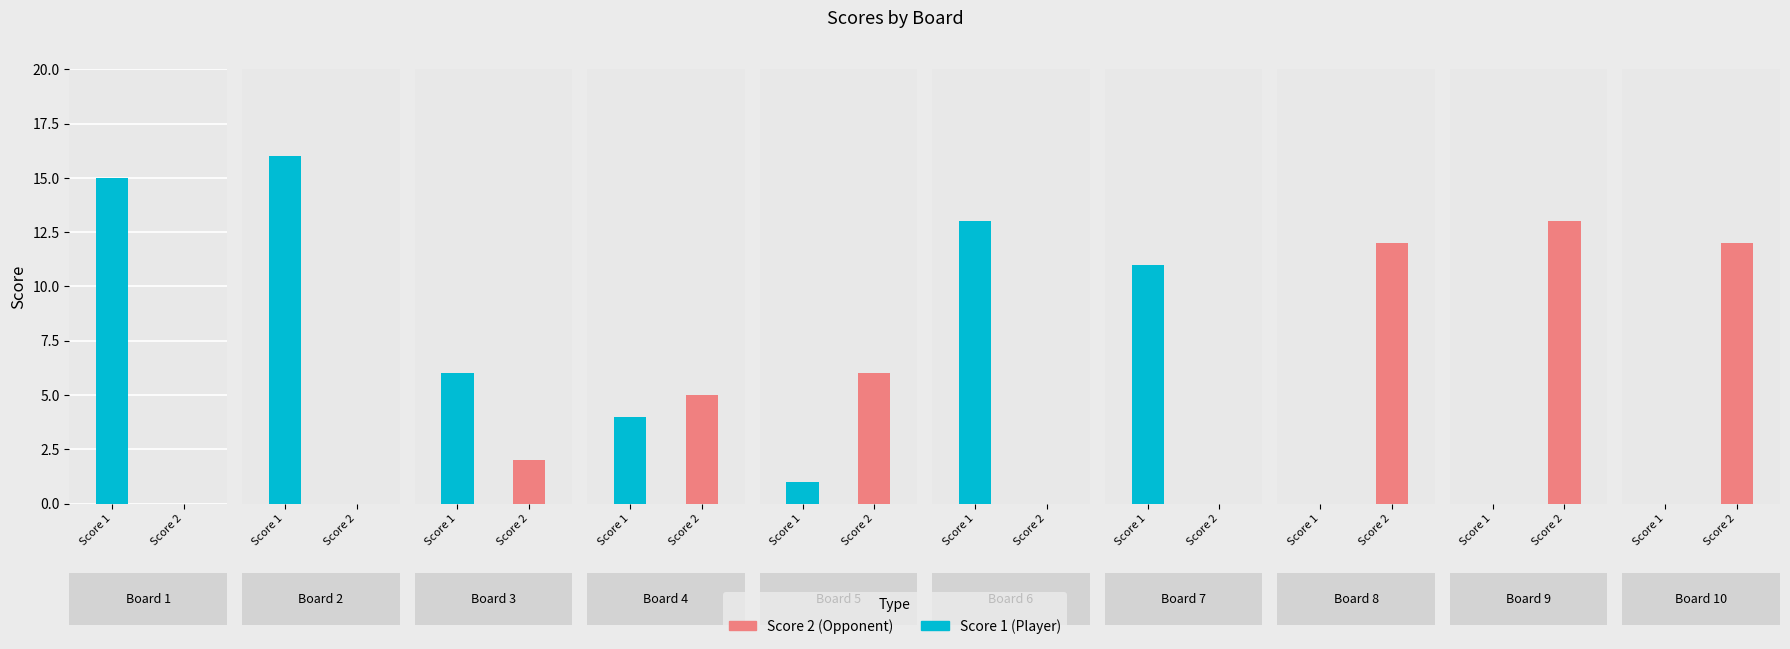

At 5, list the series in order from smallest to largest.

Score 1, Score 2